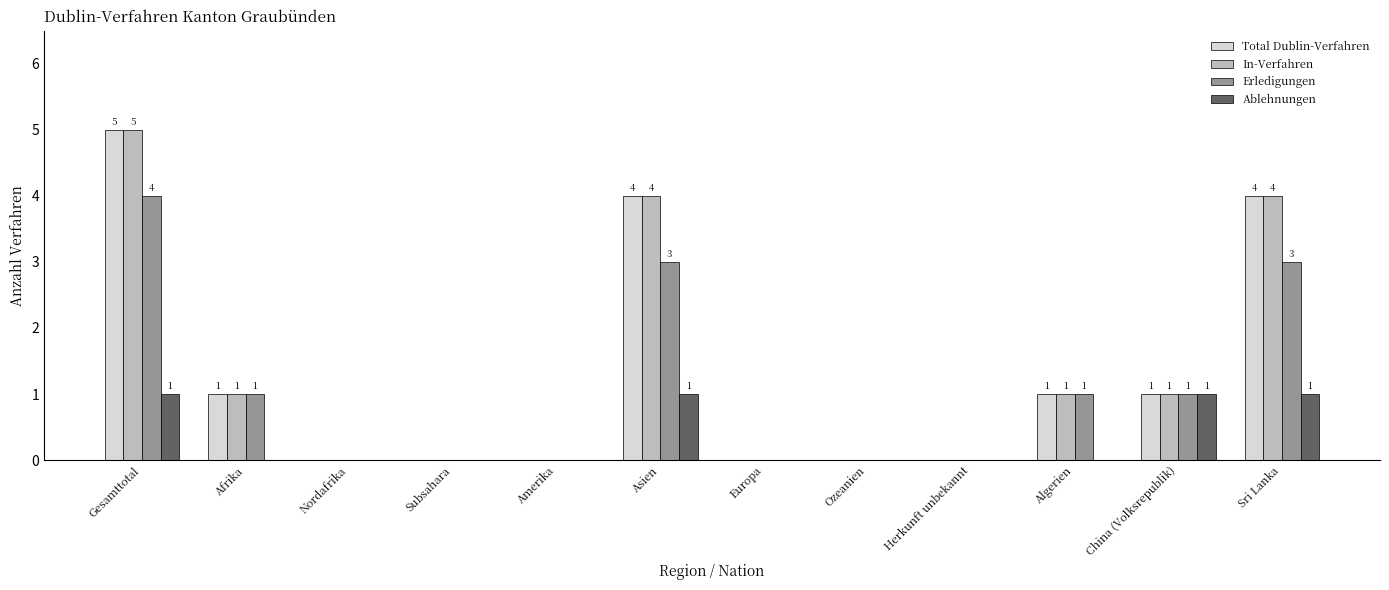

Reading left to right, extract all data points from this chart.

Total Dublin-Verfahren: 5	1	0	0	0	4	0	0	0	1	1	4
In-Verfahren: 5	1	0	0	0	4	0	0	0	1	1	4
Erledigungen: 4	1	0	0	0	3	0	0	0	1	1	3
Ablehnungen: 1	0	0	0	0	1	0	0	0	0	1	1